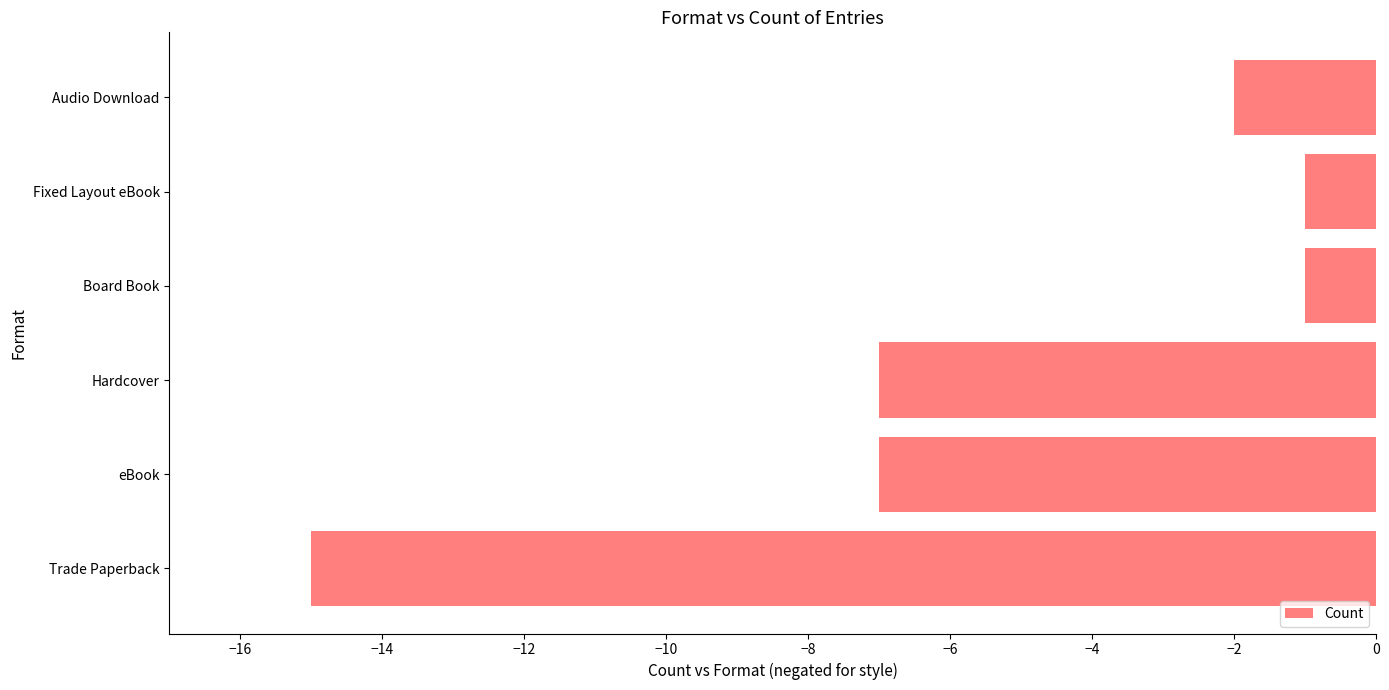

What is the minimum value shown in the chart?

-15